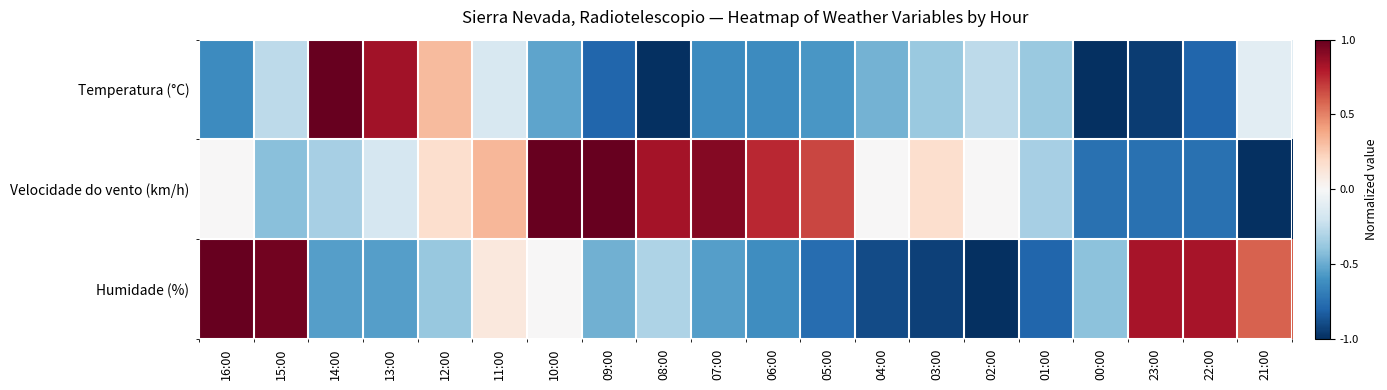

Reading left to right, transcribe all the data shown in this chart.

Temperatura (°C): 16:00=-0.6	15:00=-0.3	14:00=1.0	13:00=0.8	12:00=0.3	11:00=-0.2	10:00=-0.5	09:00=-0.8	08:00=-1.0	07:00=-0.6	06:00=-0.6	05:00=-0.6	04:00=-0.5	03:00=-0.4	02:00=-0.3	01:00=-0.4	00:00=-1.0	23:00=-0.9	22:00=-0.8	21:00=-0.1
Velocidade do vento (km/h): 16:00=0.0	15:00=-0.4	14:00=-0.3	13:00=-0.2	12:00=0.2	11:00=0.3	10:00=1.0	09:00=1.0	08:00=0.8	07:00=0.9	06:00=0.8	05:00=0.7	04:00=0.0	03:00=0.2	02:00=0.0	01:00=-0.3	00:00=-0.8	23:00=-0.8	22:00=-0.8	21:00=-1.0
Humidade (%): 16:00=1.0	15:00=1.0	14:00=-0.6	13:00=-0.6	12:00=-0.4	11:00=0.1	10:00=0.0	09:00=-0.5	08:00=-0.3	07:00=-0.6	06:00=-0.6	05:00=-0.8	04:00=-0.9	03:00=-0.9	02:00=-1.0	01:00=-0.8	00:00=-0.4	23:00=0.8	22:00=0.8	21:00=0.6